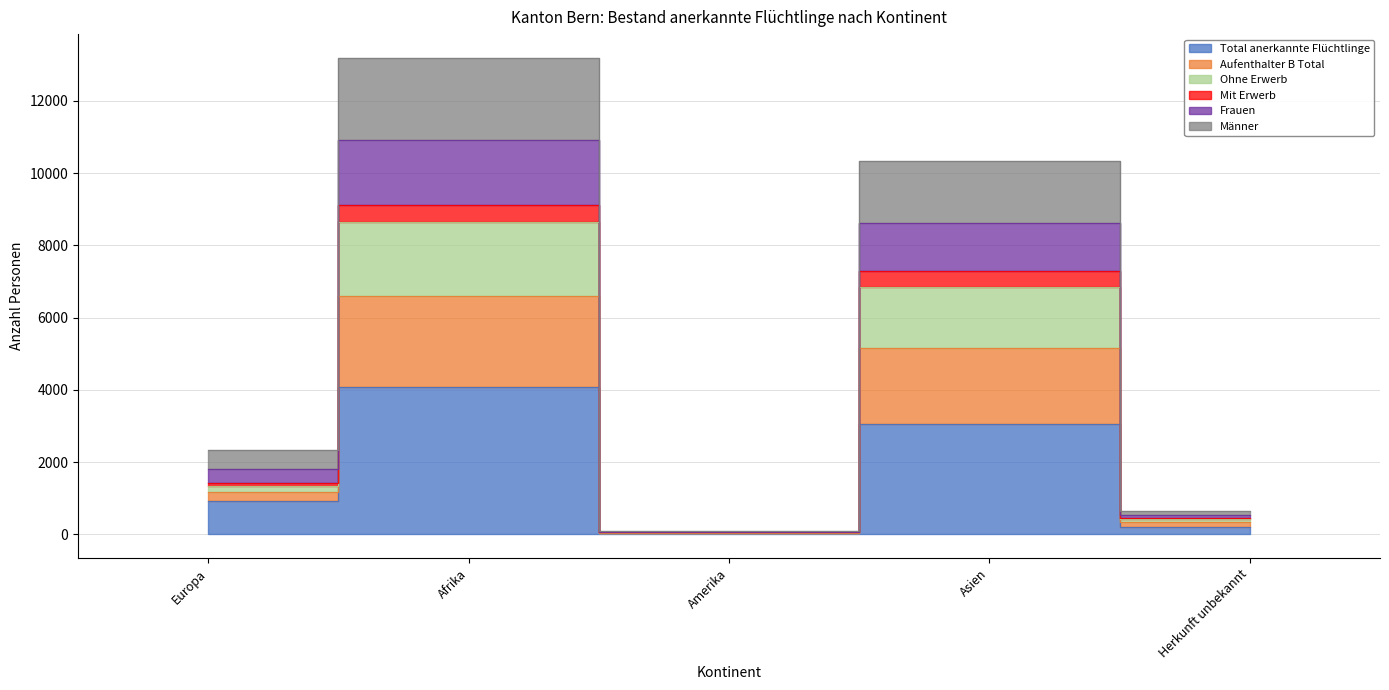

Does the chart display data point markers on the line(s)?

No